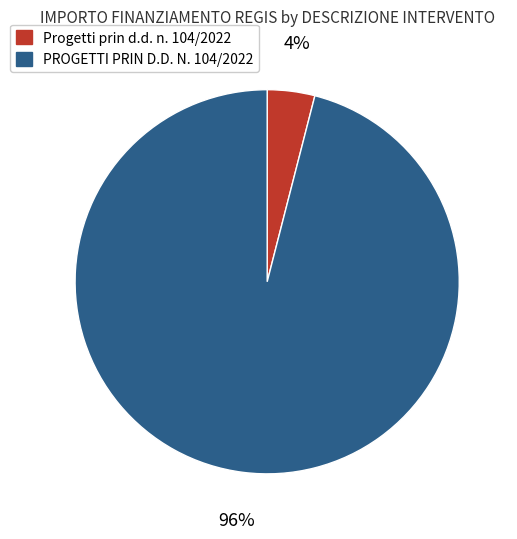

Combined, do PROGETTI PRIN D.D. N. 104/2022 and Progetti prin d.d. n. 104/2022 account for over 50%?

Yes